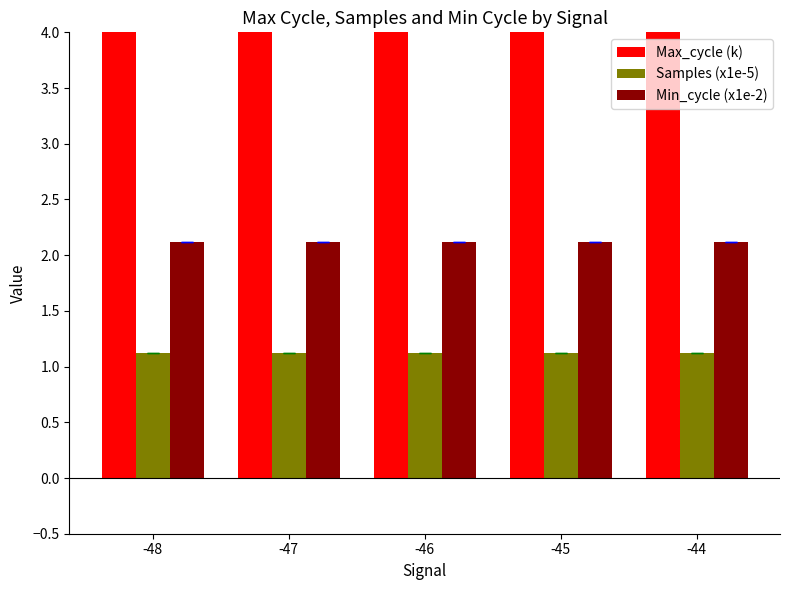

What is the value of the Samples (x1e-5) bar at the 4th from the left?

1.1